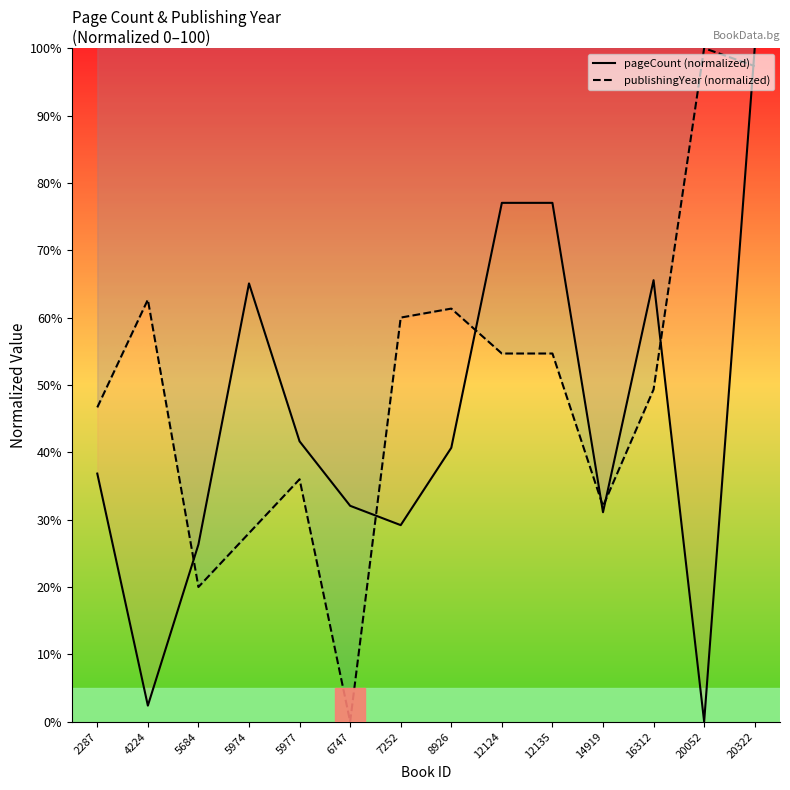

Does the chart display data point markers on the line(s)?

No